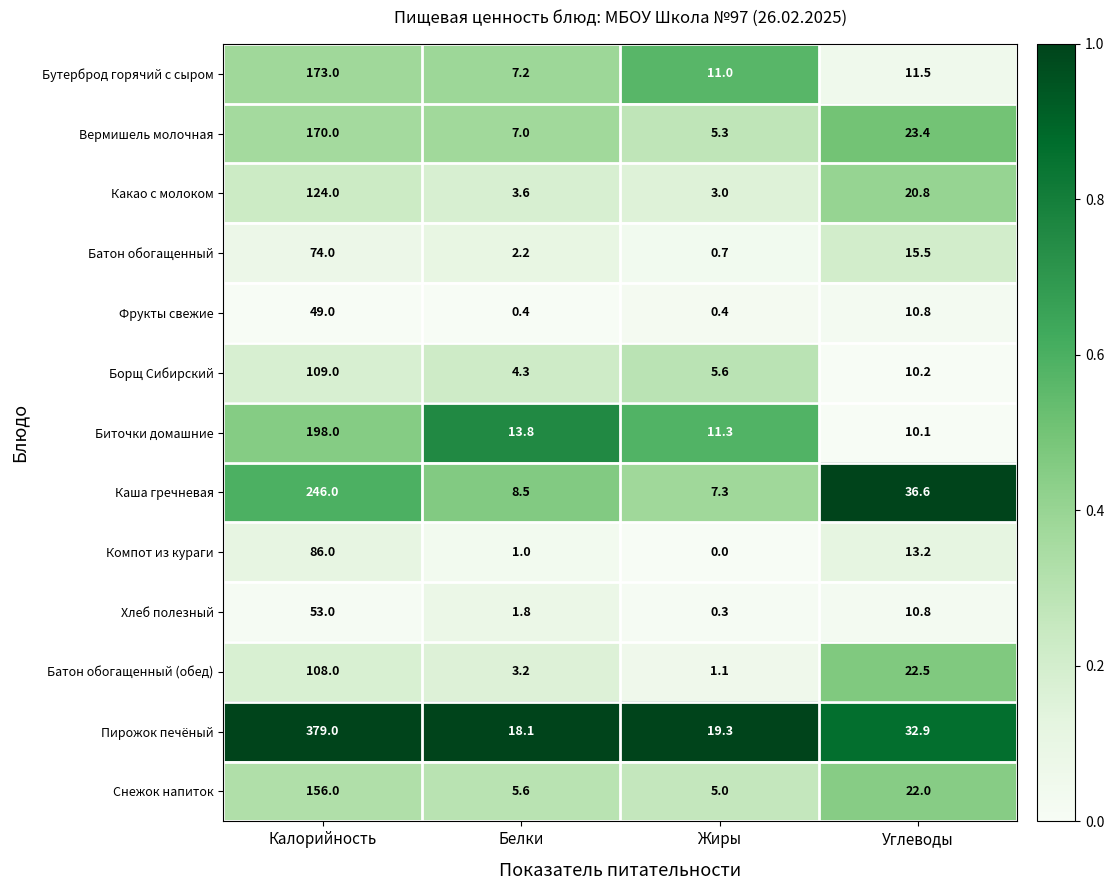

Which label corresponds to the smallest value in the chart?

Жиры